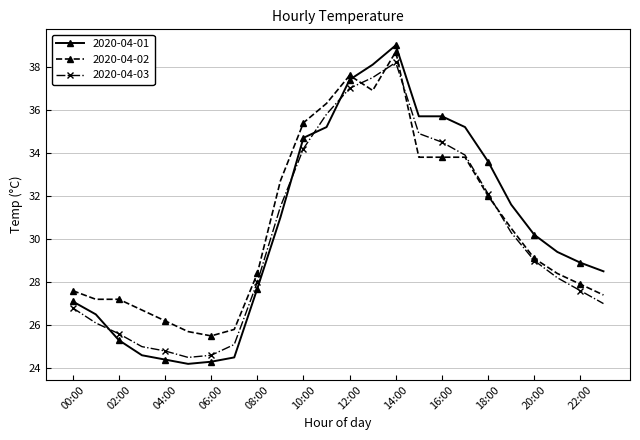

Which series ends up on top after the final intersection of 2020-04-03 and 2020-04-01?

2020-04-01